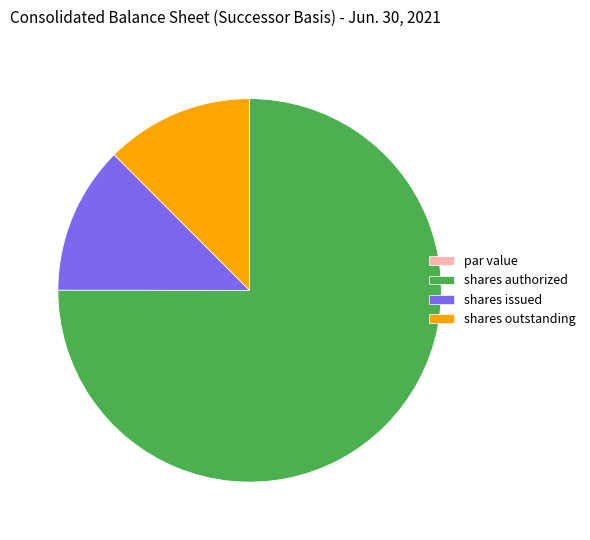

Between shares authorized and shares outstanding, which is larger?

shares authorized